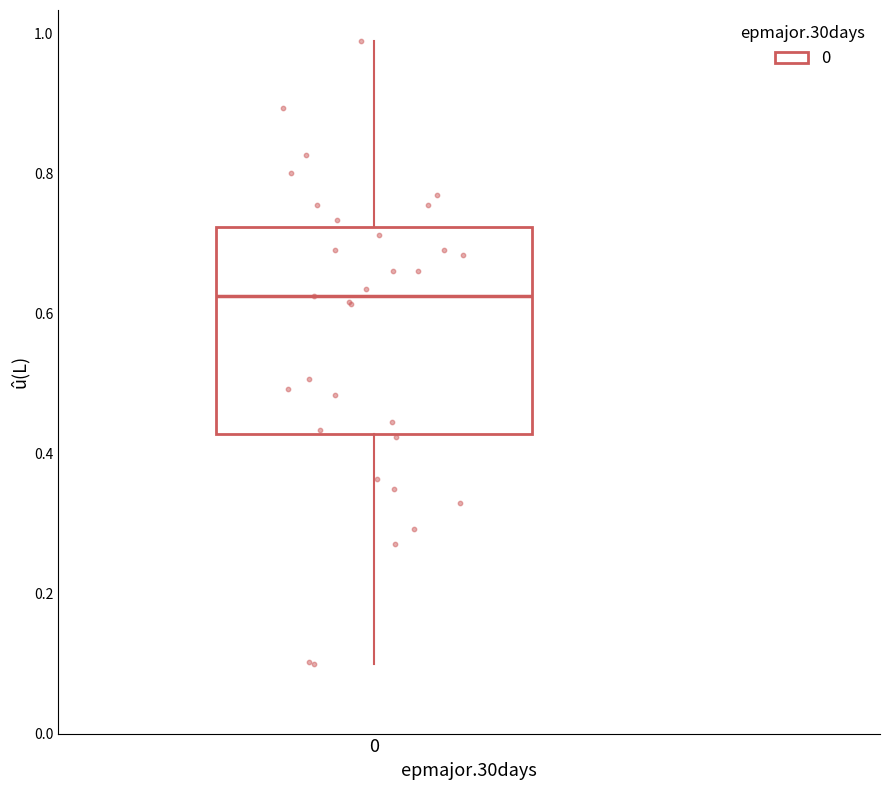

Transcribe this box plot: give where the median line is, the range the box spans, and where the two whiskers end, as read against the y-axis. The values are not printed on the chart, so give them approximately, as read against the axis.

median 0.62, box 0.42 to 0.72, whiskers 0.10 to 0.98